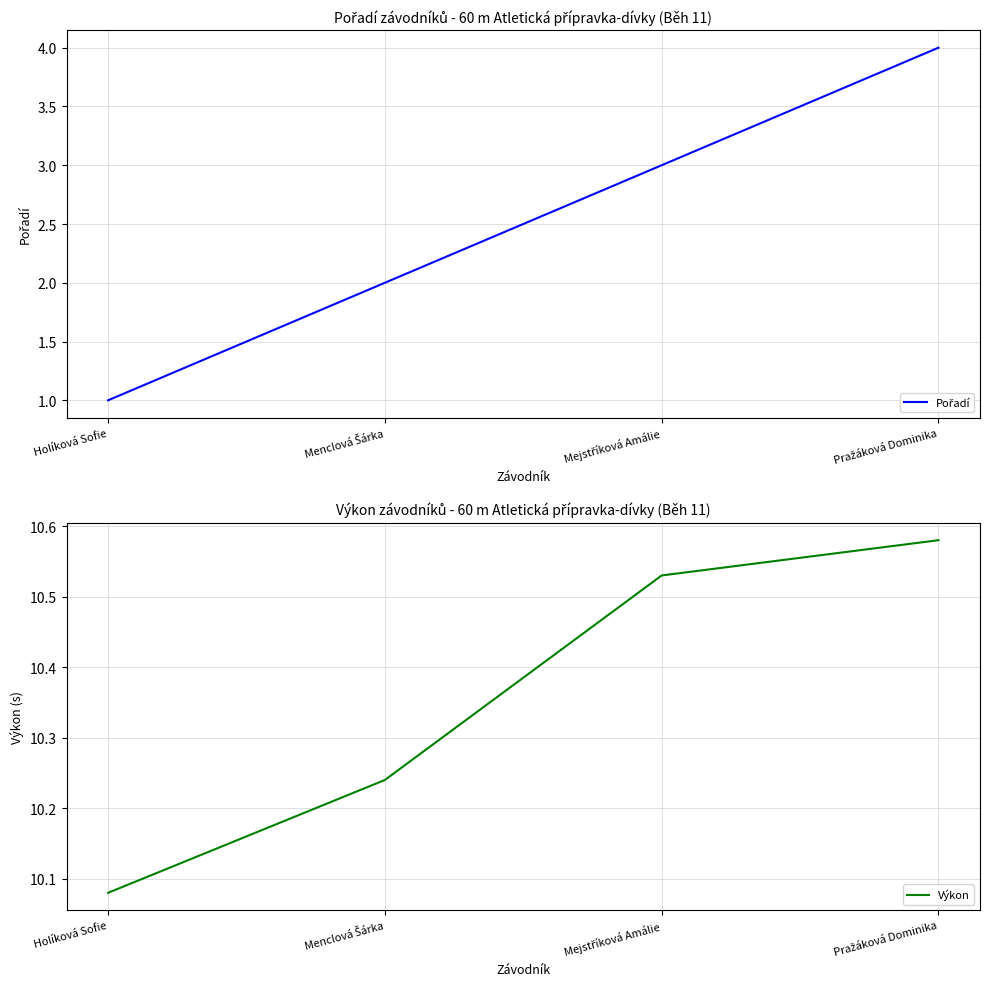

Reading left to right, list all the values displayed in this chart.

Pořadí: Holíková Sofie=1.0	Menclová Šárka=2.0	Mejstříková Amálie=3.0	Pražáková Dominika=4.0
Výkon: Holíková Sofie=10.1	Menclová Šárka=10.2	Mejstříková Amálie=10.5	Pražáková Dominika=10.6